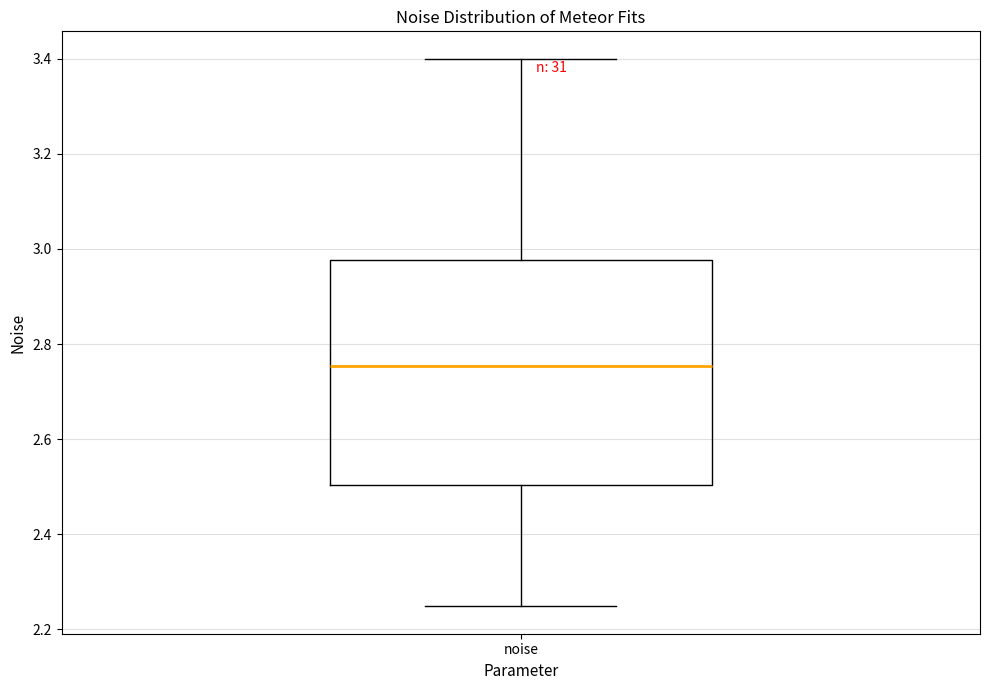

Transcribe this box plot: give where the median line is, the range the box spans, and where the two whiskers end, as read against the y-axis. The values are not printed on the chart, so give them approximately, as read against the axis.

median 2.76, box 2.50 to 2.98, whiskers 2.24 to 3.40